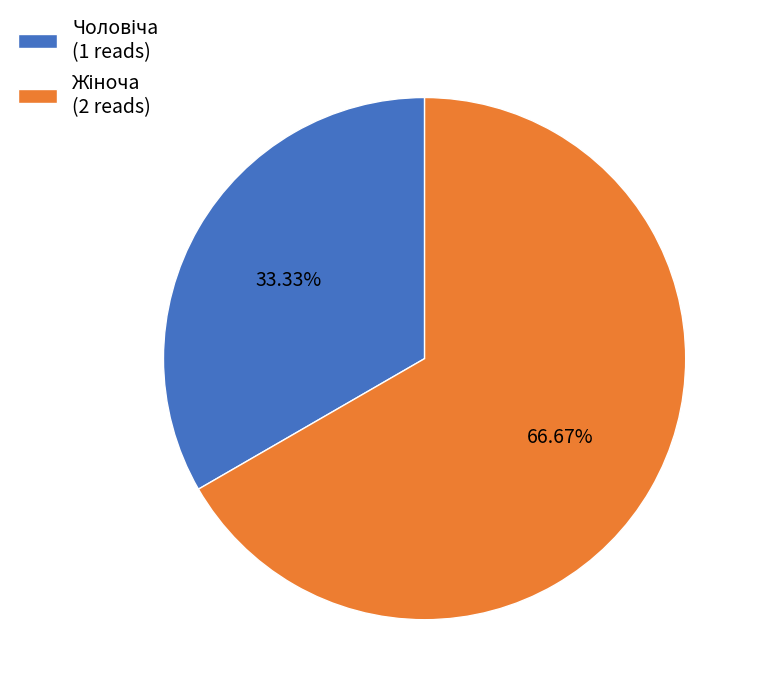

Is there a majority slice in this chart?

Yes